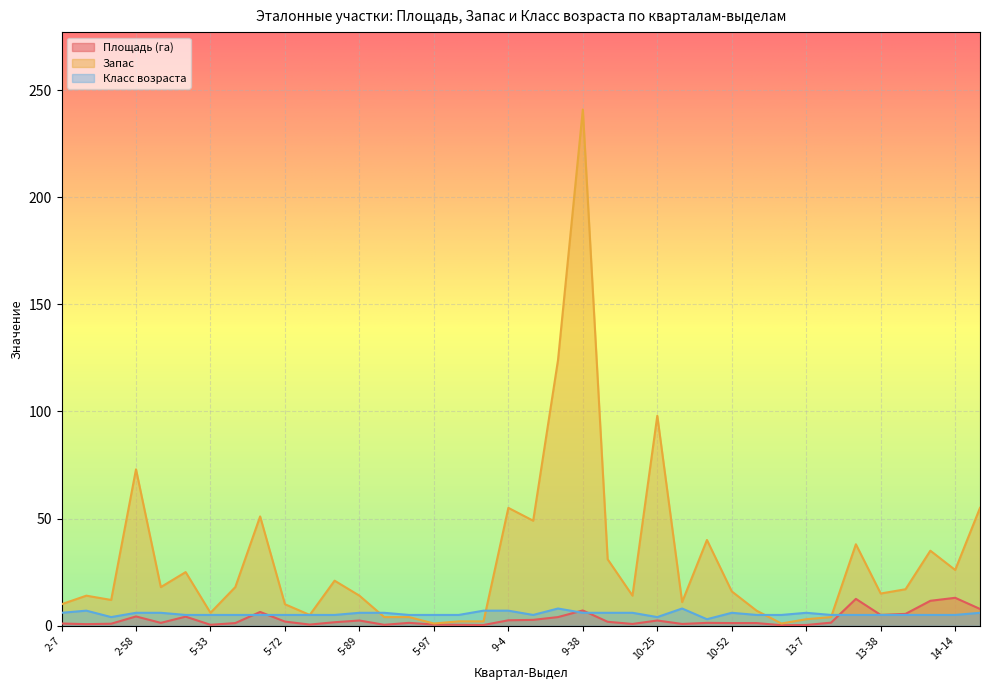

At which category does Класс возраста reach its first local valley?

2-14